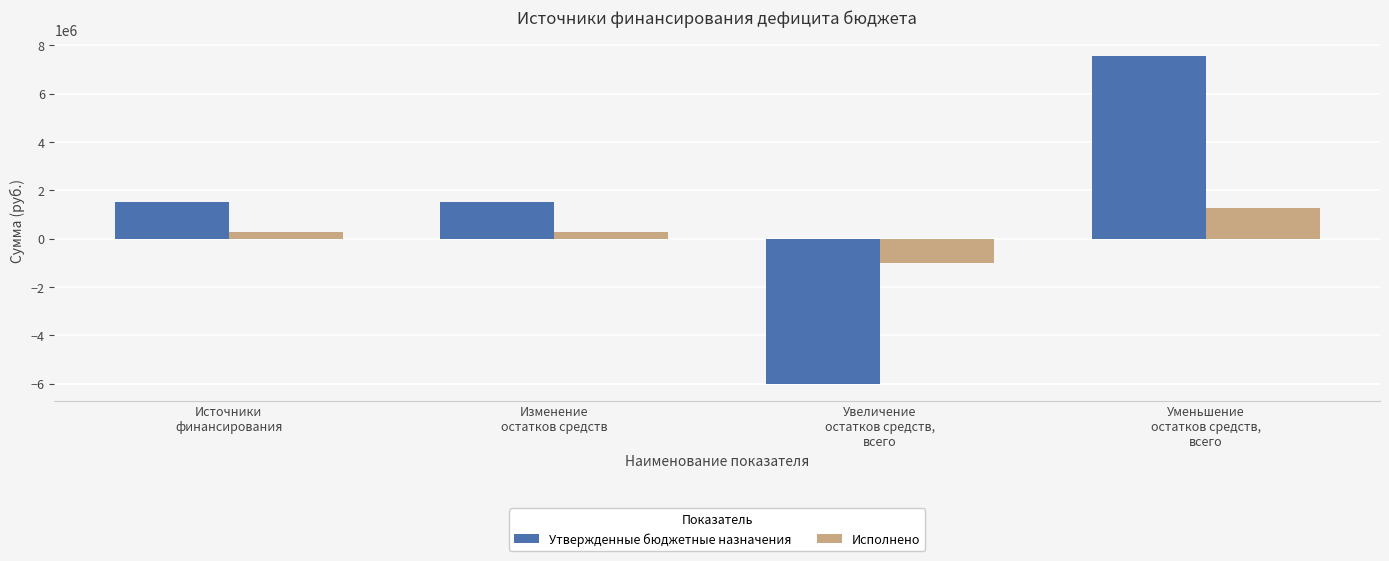

Reading left to right, what are all the values shown in this chart?

Утвержденные бюджетные назначения: 1529019.8	1529019.8	-6028492.1	7557511.9
Исполнено: 259086.9	259086.9	-1005160.3	1264247.2